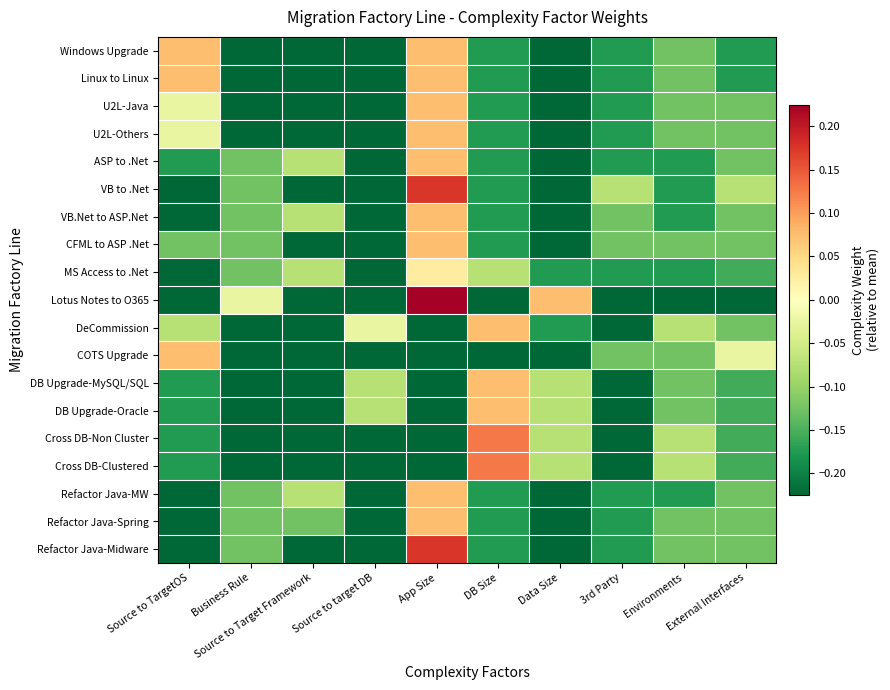

At how many categories does at least one series exceed 0?

4